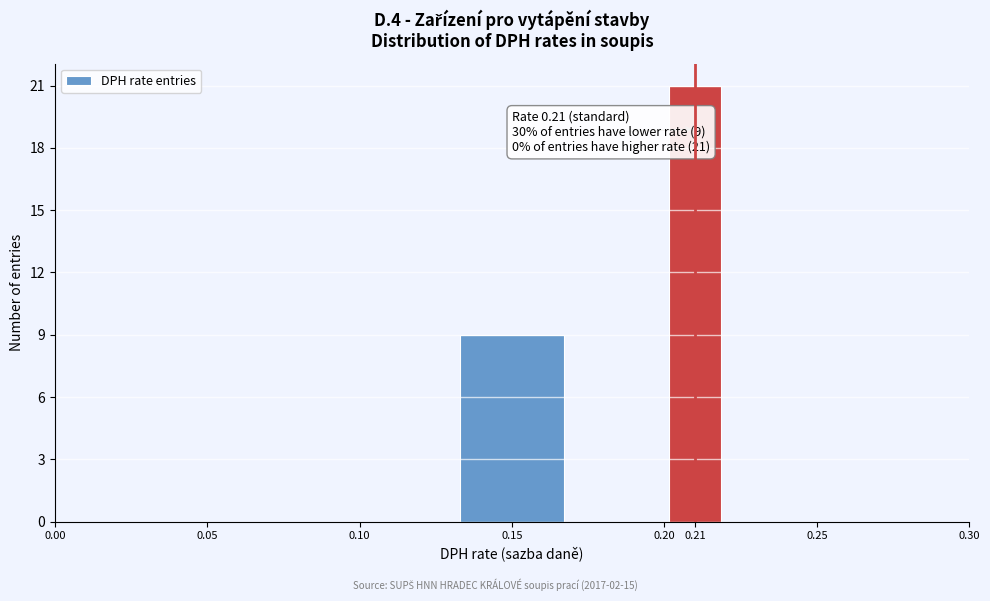

Which range on the x-axis has the tallest bar?

0.20 to 0.22